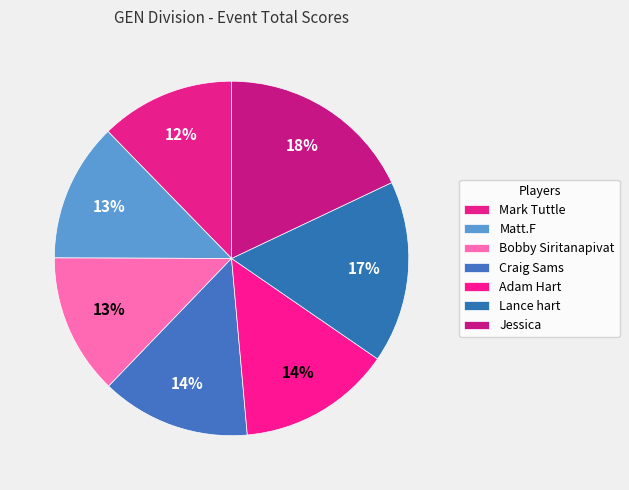

What is the total percentage of Lance hart and Jessica?

34.6%